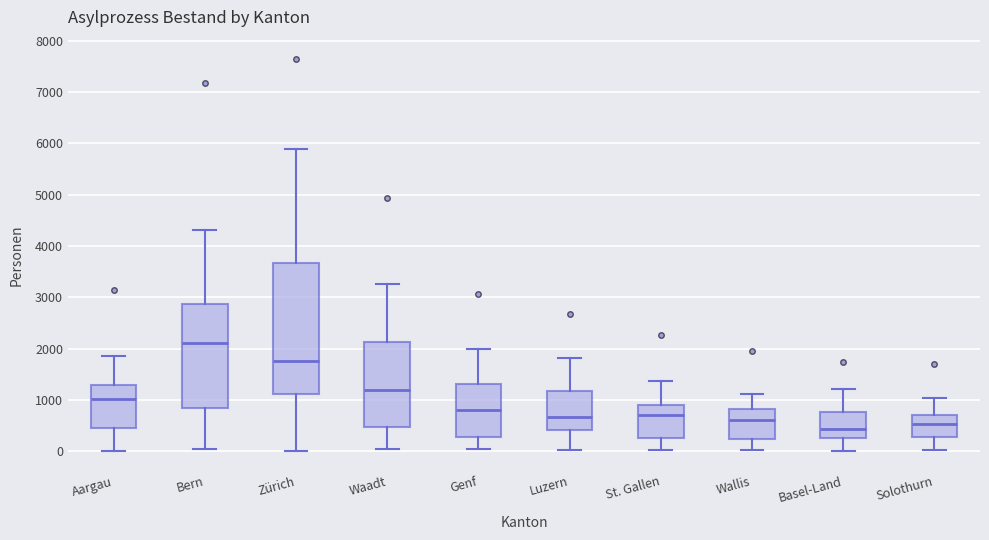

Which box has the highest median line?

Bern